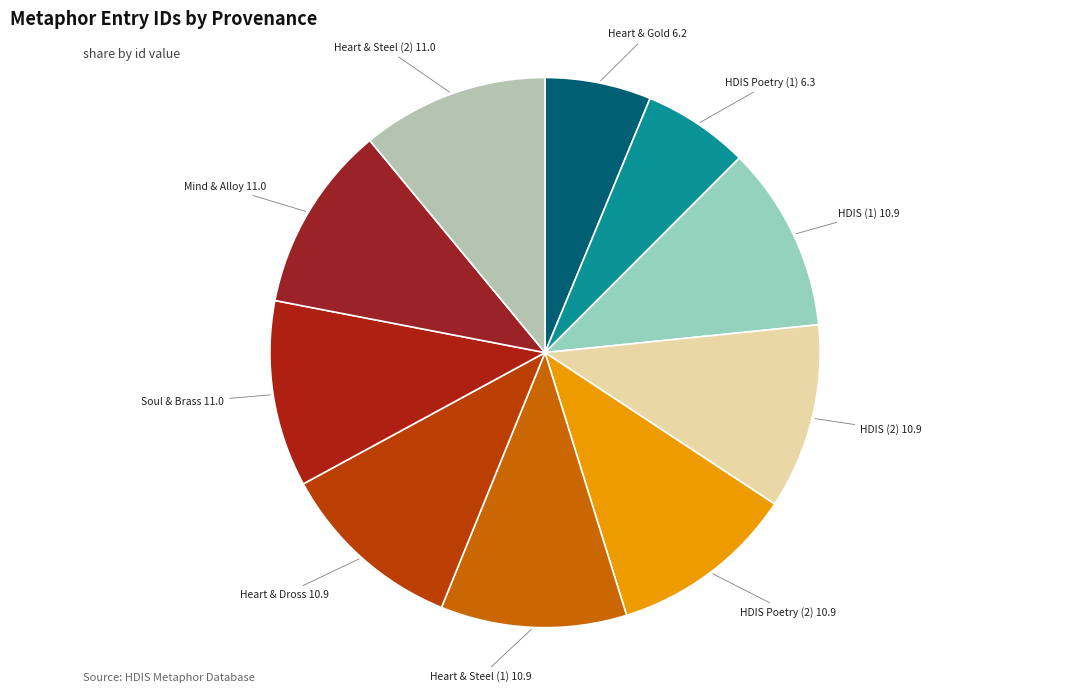

Is Heart & Steel (2) the majority of the pie?

No